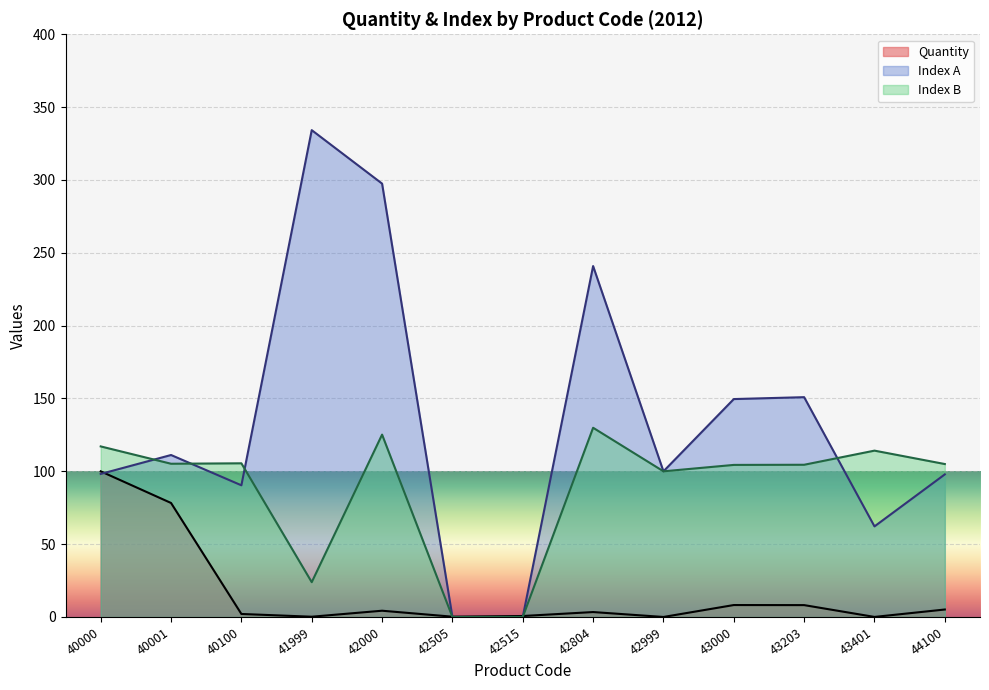

What is the sum of the Quantity values at 41999 and 44100?

5.3